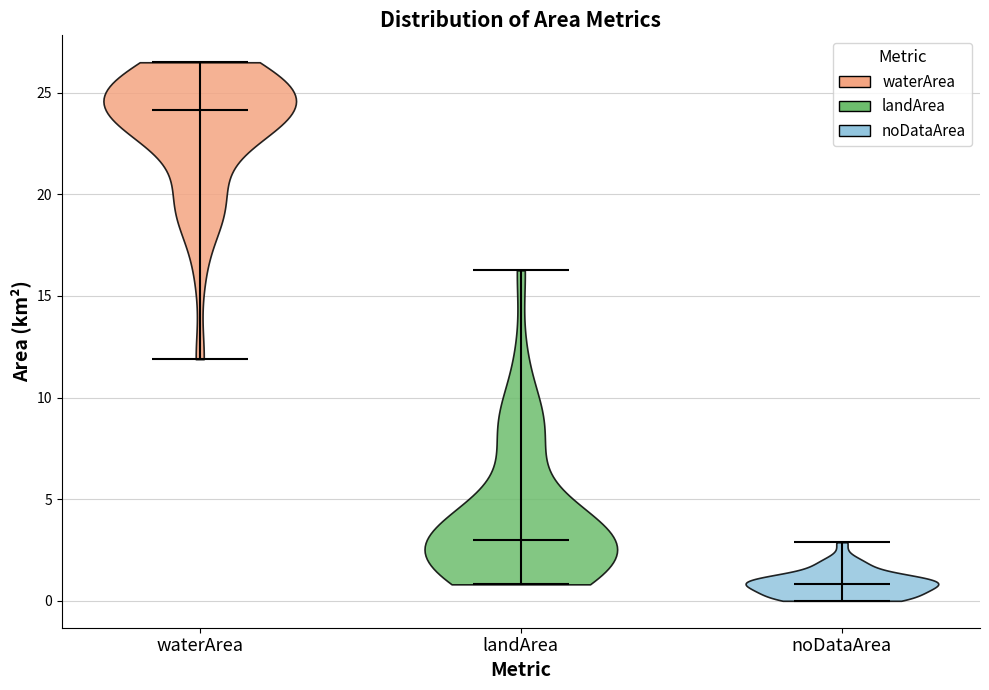

Reading left to right, read every violin against the y-axis: where its median line is, and the lowest and highest points it reaches. The values are not printed on the chart, so give them approximately, as read against the axis.

waterArea: median line 24.0, lowest point 12.0, highest point 26.5
landArea: median line 3.0, lowest point 1.0, highest point 16.5
noDataArea: median line 1.0, lowest point 0.0, highest point 3.0